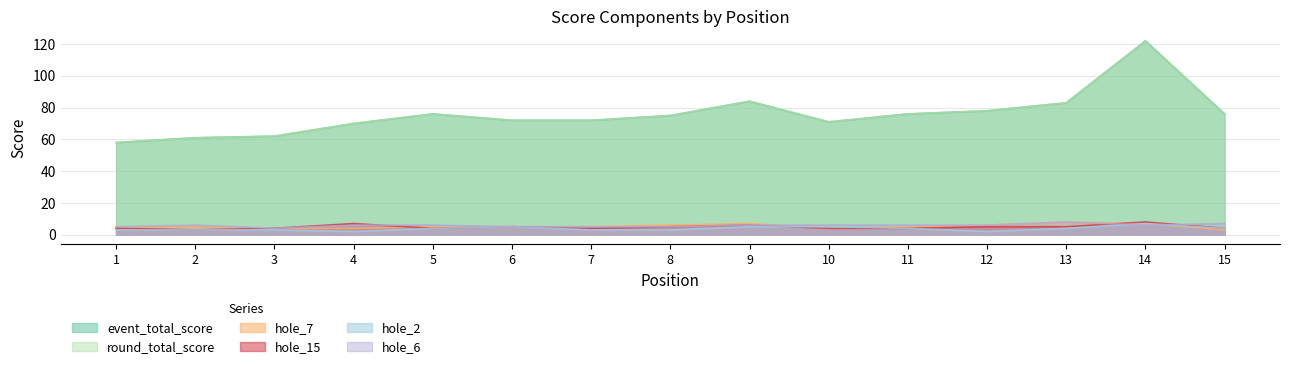

What is the highest value of the round_total_score series?

122